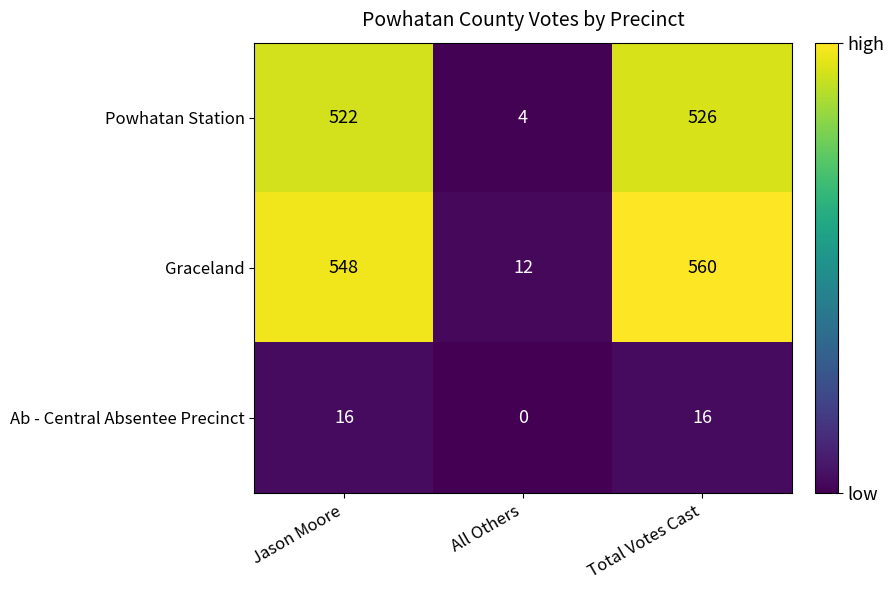

What is the highest value of the Graceland series?

560